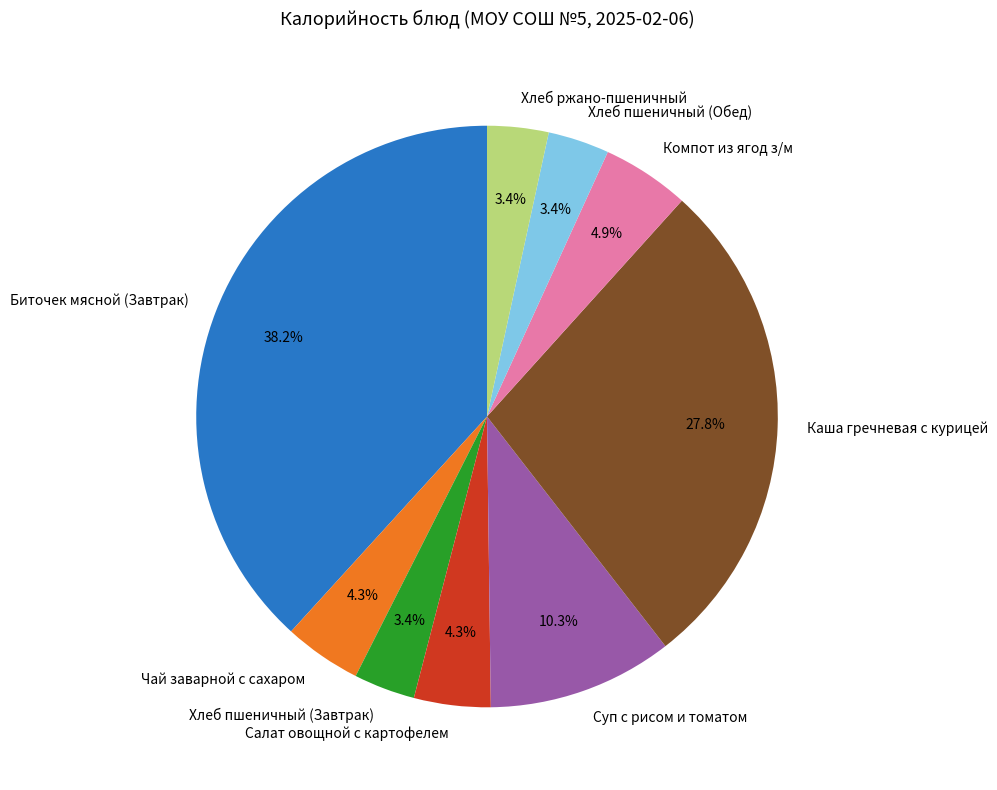

What percentage do Каша гречневая с курицей and Хлеб пшеничный (Завтрак) together represent?

31.2%